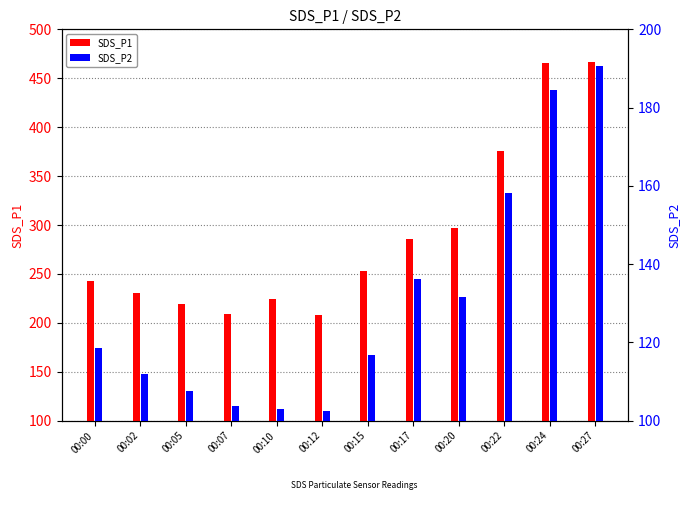

What are all the series names shown in the legend?

SDS_P1, SDS_P2